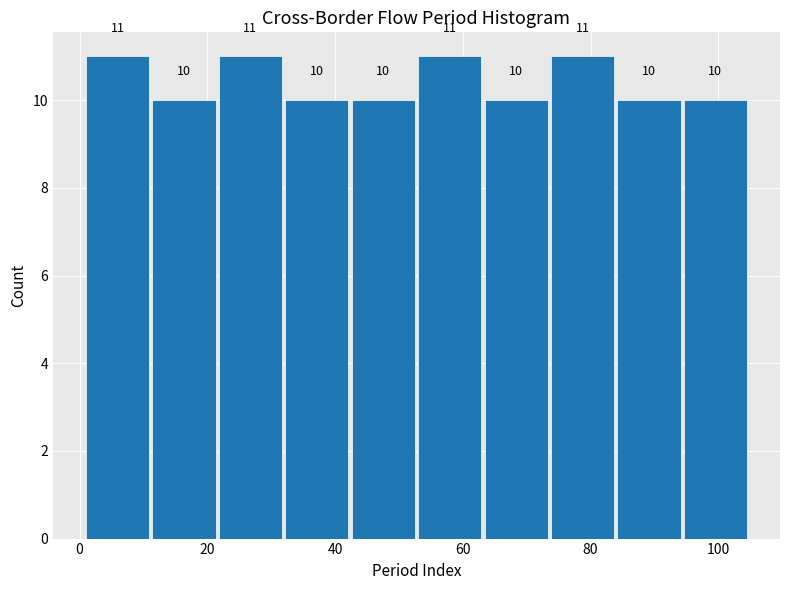

Reading left to right, list every bar in this chart as the range it spans on the x-axis followed by its height. The bar edges are not printed on the chart, so give them approximately, as read against the axis.

1.0 to 11.4: 11
11.4 to 21.8: 10
21.8 to 32.2: 11
32.2 to 42.6: 10
42.6 to 53.0: 10
53.0 to 63.4: 11
63.4 to 73.8: 10
73.8 to 84.2: 11
84.2 to 94.6: 10
94.6 to 105.0: 10